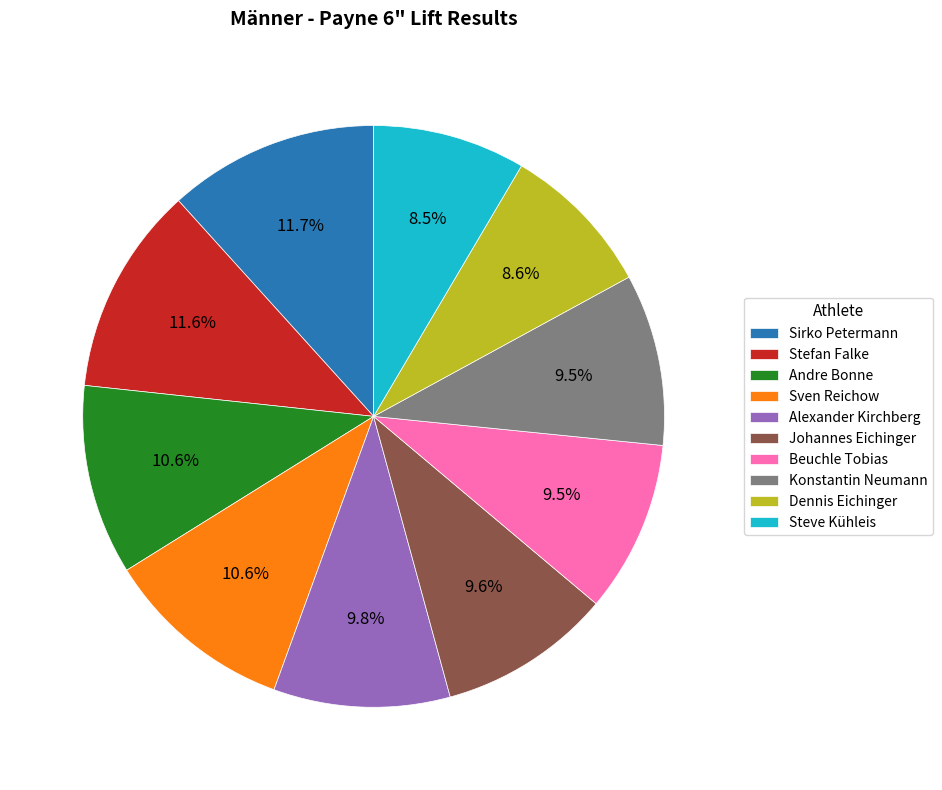

What percentage is NOT represented by Johannes Eichinger?

90.4%